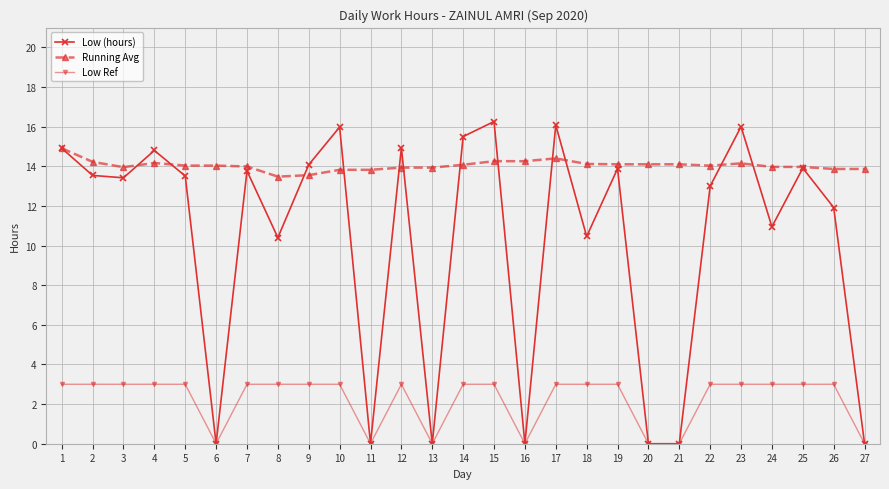

How many lines are shown in the chart?

3